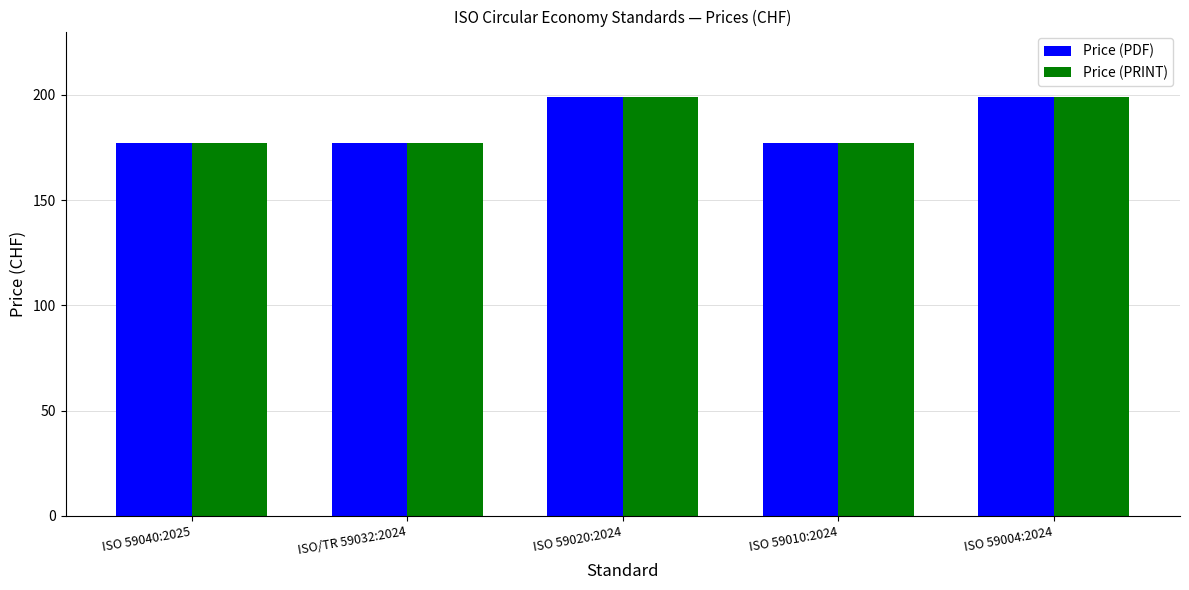

What is the sum of all Price (PRINT) values?

929